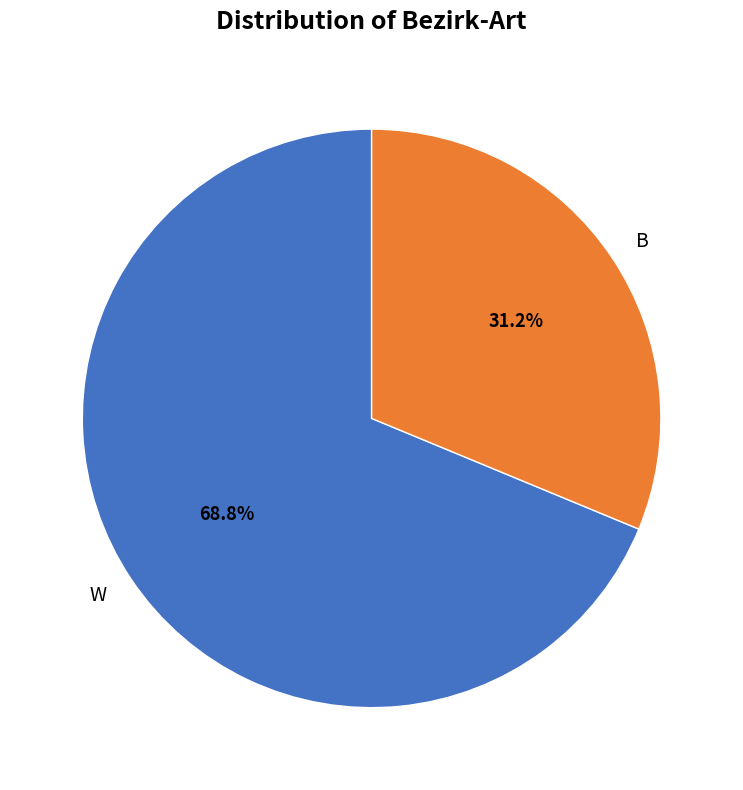

To the nearest percent, what percentage of the pie is W?

69%